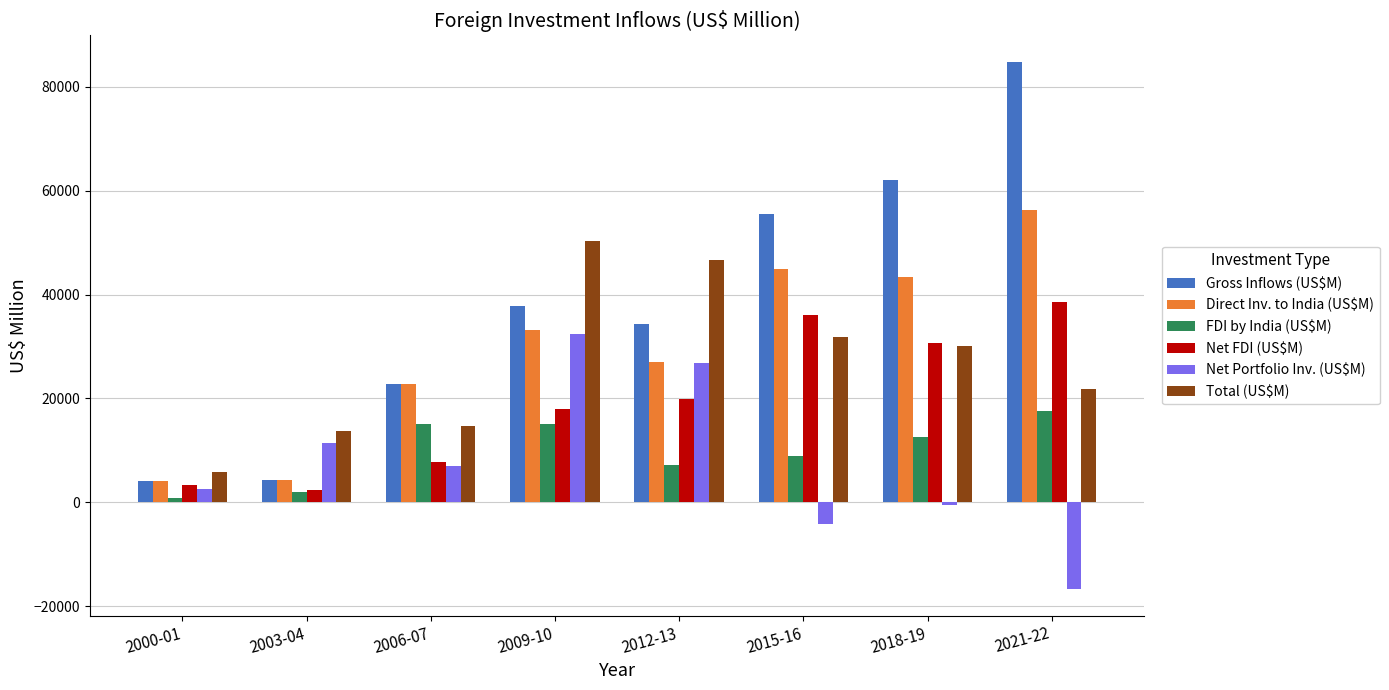

Which series has the largest total across all categories?

Gross Inflows (US$M)